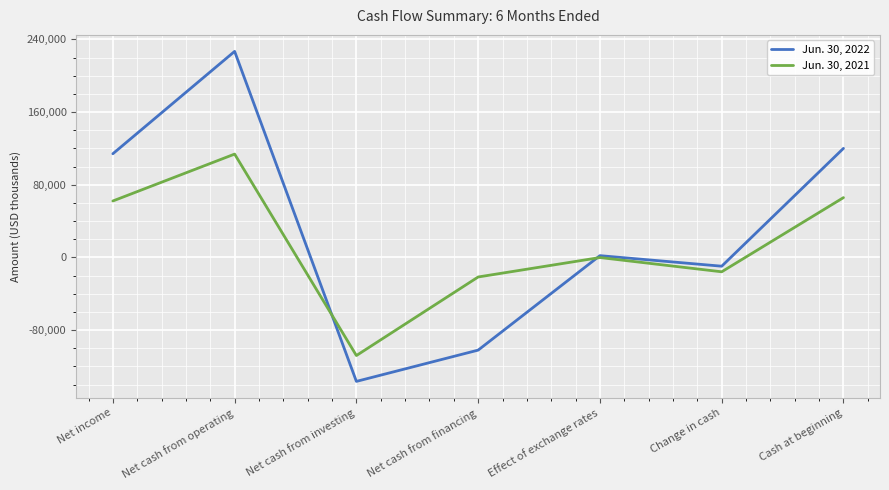

What is the lowest value of the Jun. 30, 2021 series?

-107947